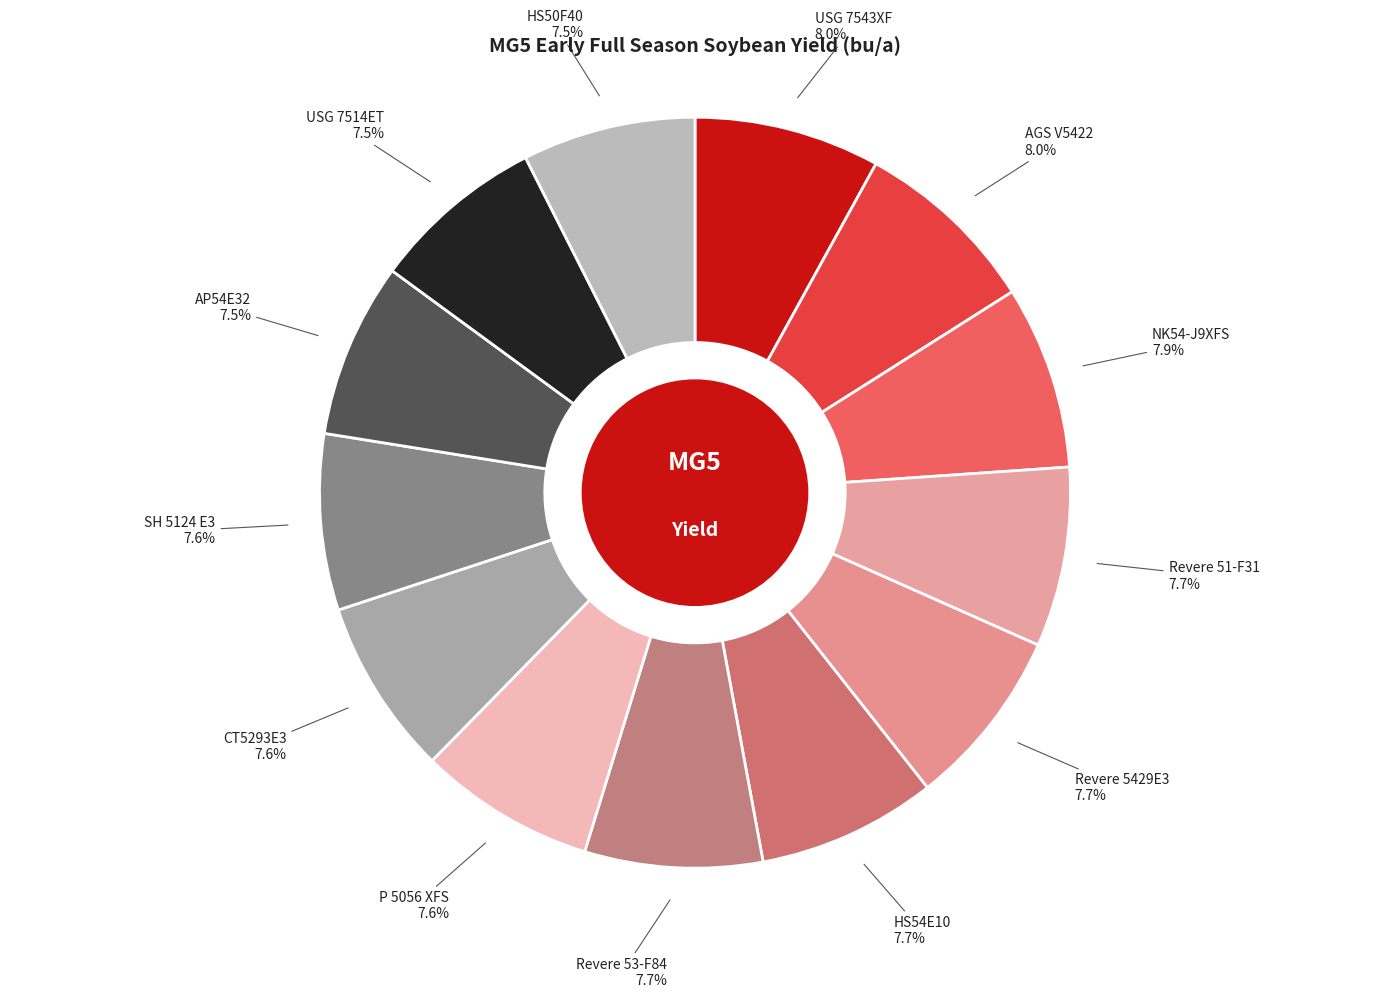

Count the number of slices in the pie.

13